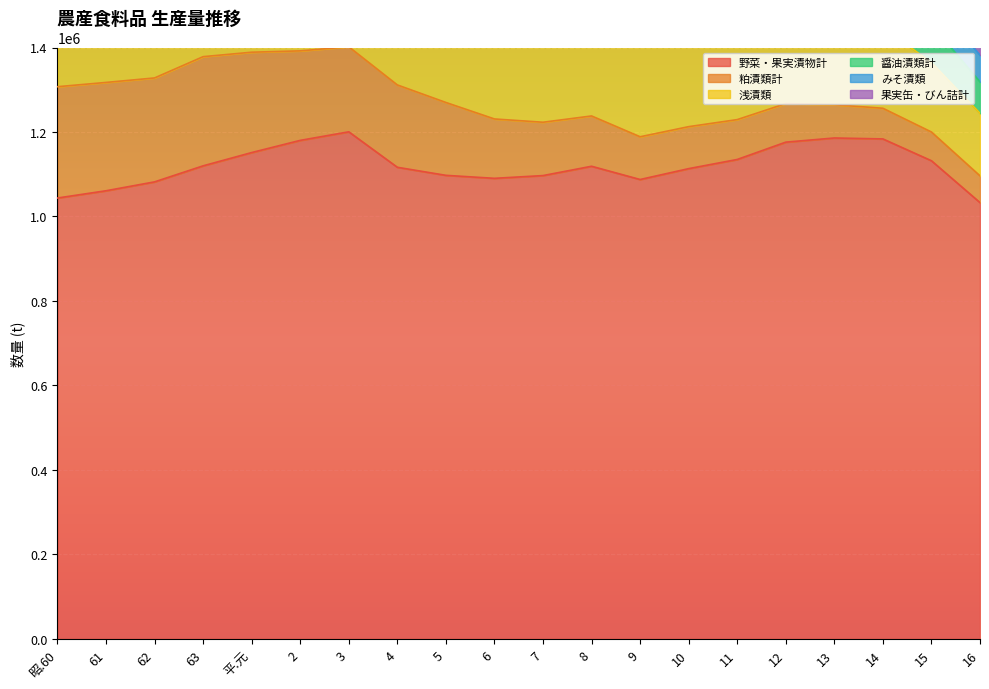

List the series in order of their peak value, highest first.

野菜・果実漬物計, 浅漬類, 粕漬類計, 醤油漬類計, 果実缶・びん詰計, みそ漬類